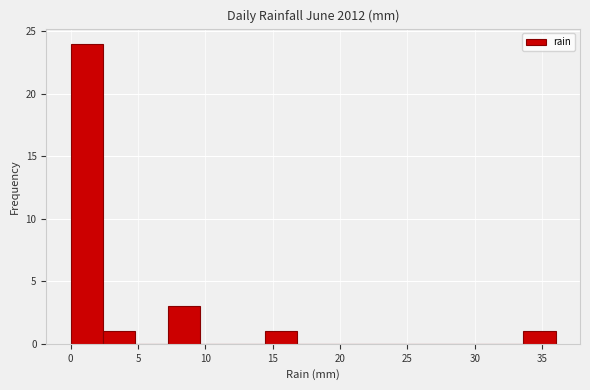

How tall is the bar that spans 7.2 to 9.6 on the x-axis? Neither the bar edges nor the heights are printed on the chart, so give them approximately, as read against the axes.

3